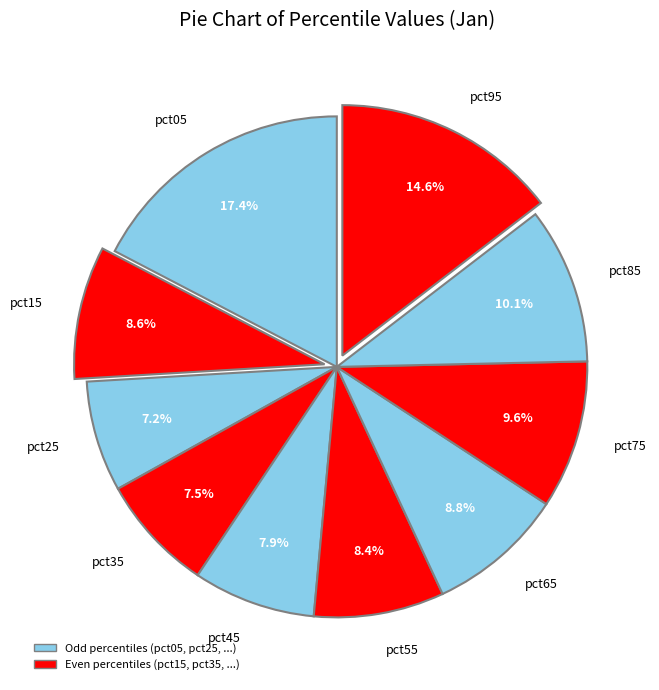

To the nearest percent, what is the average slice percentage?

10%